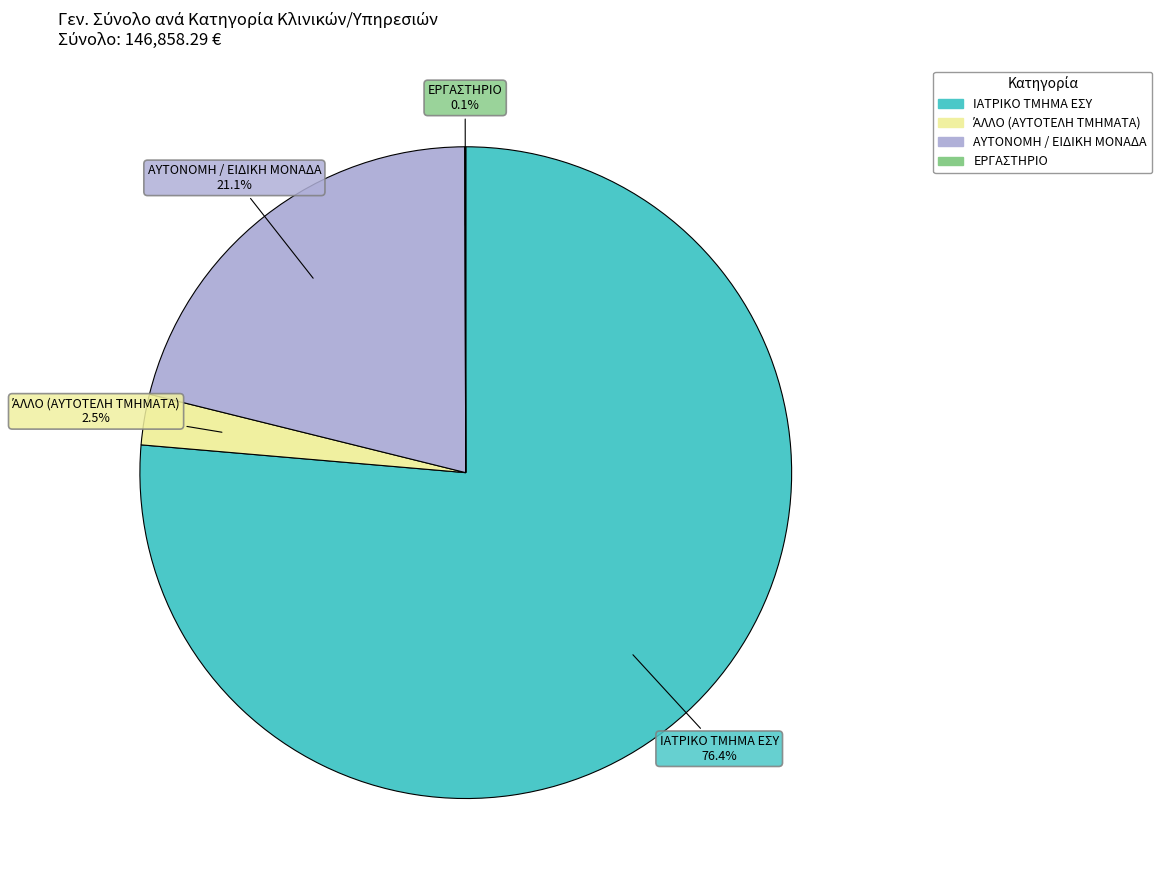

Does any single category account for the majority?

Yes